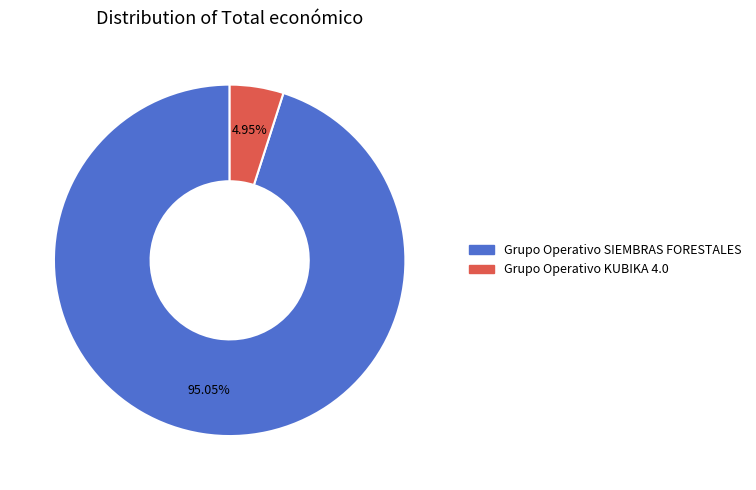

Rank the categories by value from highest to lowest.

Grupo Operativo SIEMBRAS FORESTALES, Grupo Operativo KUBIKA 4.0